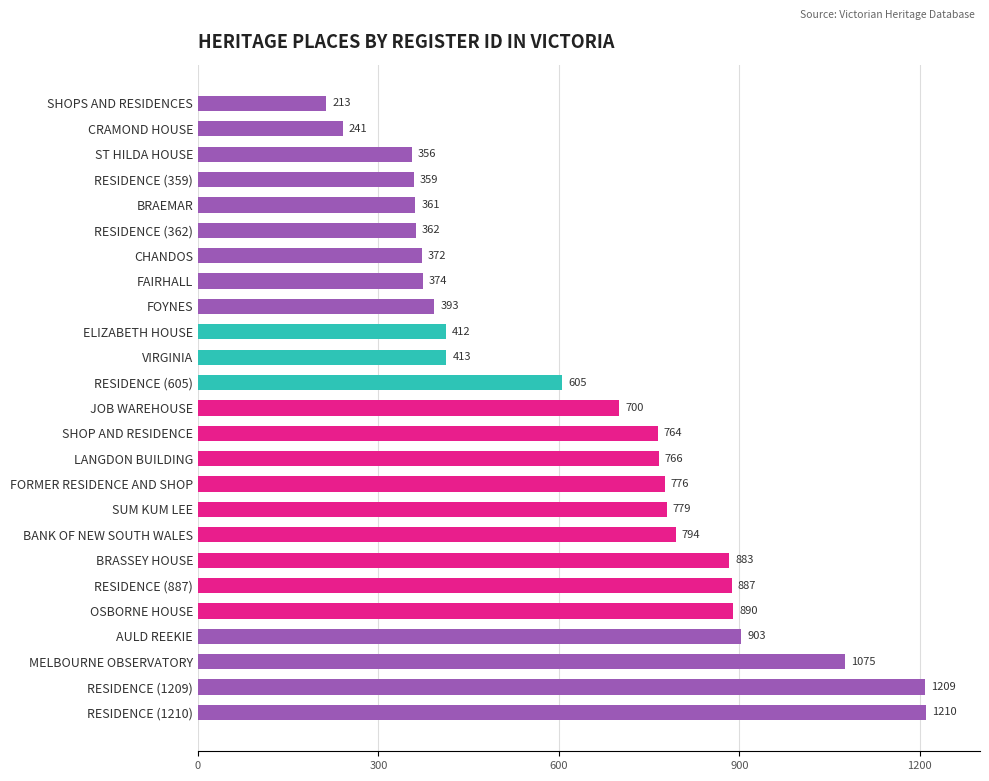

How many distinct data groups are displayed?

1